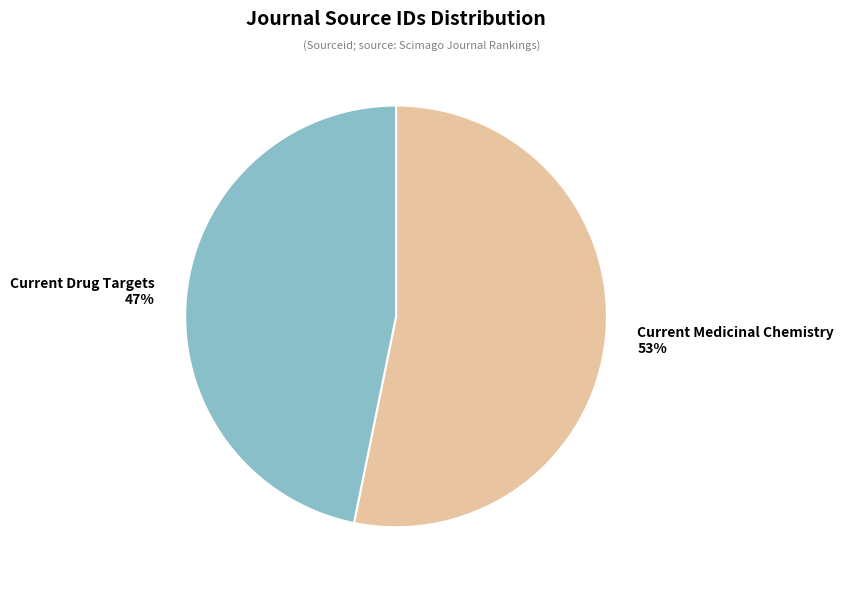

To the nearest percent, what percentage of the pie is Current Drug Targets?

47%